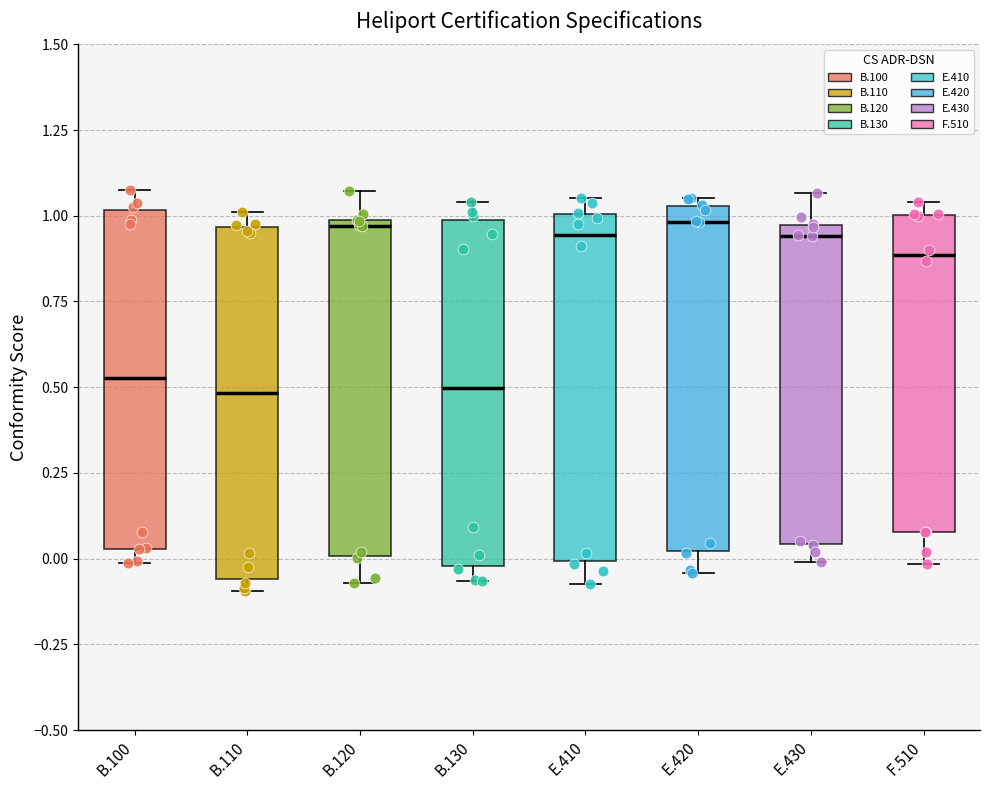

Reading left to right, read every box against the y-axis: the position of its median line, the range the box covers, and the ends of its whiskers. The values are not printed on the chart, so give them approximately, as read against the axis.

B.100: median 0.55, box 0.05 to 1.00, whiskers 0.00 to 1.10
B.110: median 0.50, box -0.05 to 0.95, whiskers -0.10 to 1.00
B.120: median 0.95, box 0.00 to 1.00, whiskers -0.05 to 1.05
B.130: median 0.50, box 0.00 to 1.00, whiskers -0.05 to 1.05
E.410: median 0.95, box 0.00 to 1.00, whiskers -0.05 to 1.05
E.420: median 1.00, box 0.00 to 1.05, whiskers -0.05 to 1.05 (just above the box's upper edge)
E.430: median 0.95 (just below the box's upper edge), box 0.05 to 0.95, whiskers 0.00 to 1.05
F.510: median 0.90, box 0.10 to 1.00, whiskers 0.00 to 1.05